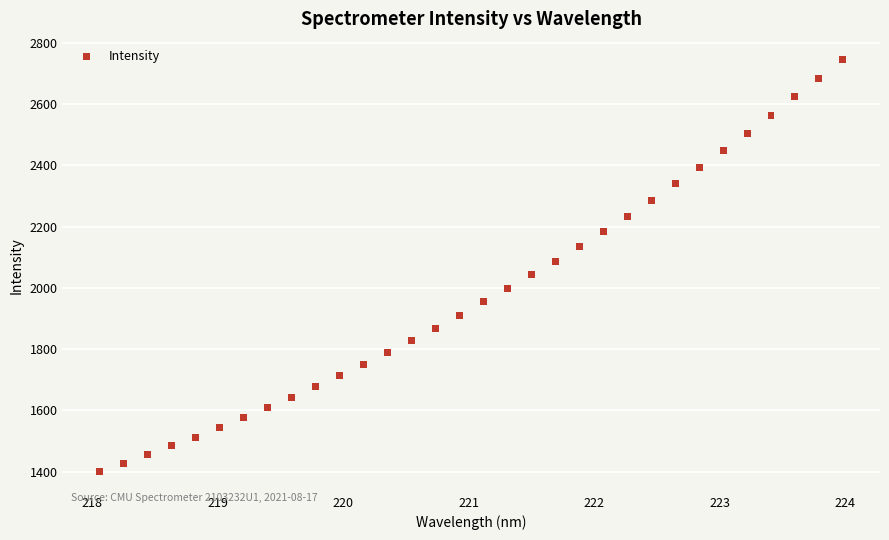

What is the range of Y values (max minus min)?

1344.3